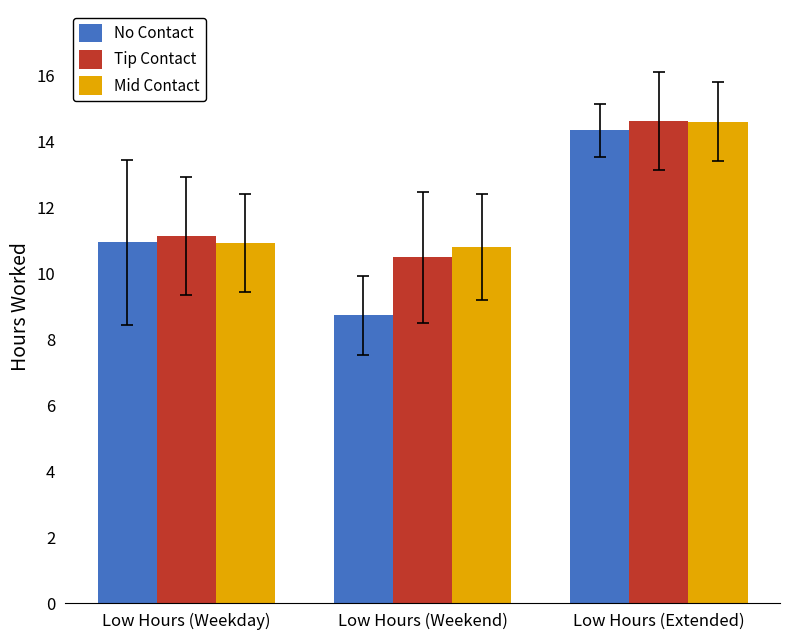

At which label is Tip Contact closest to 12?

Low Hours (Weekday)